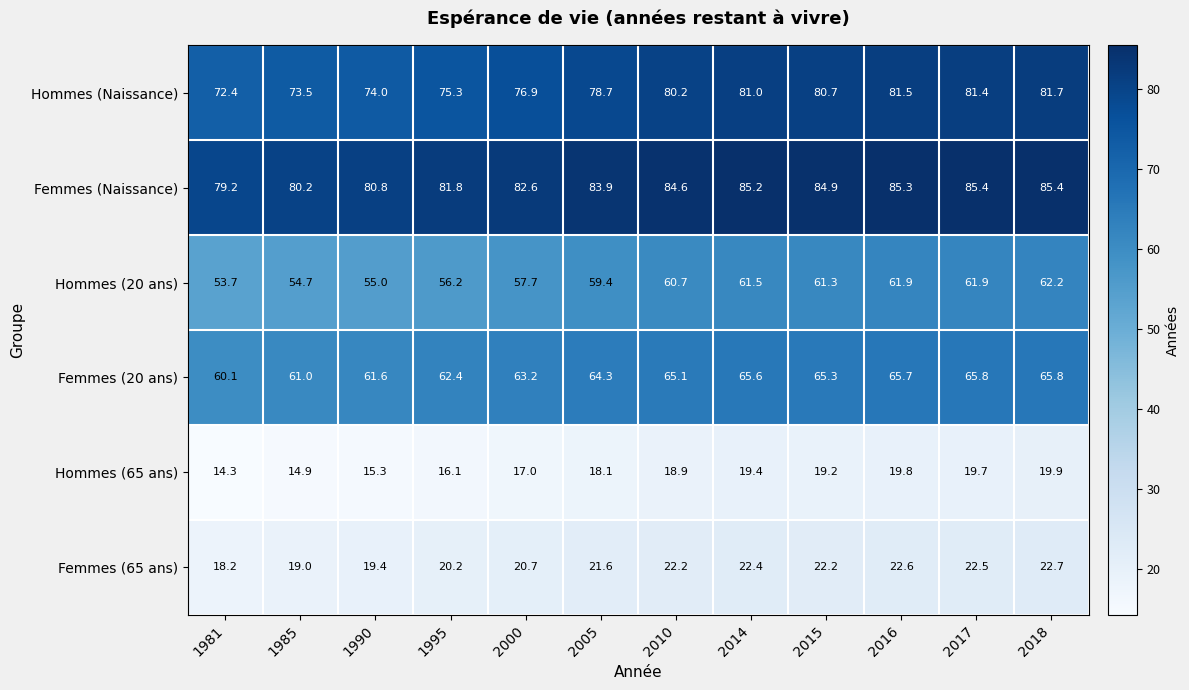

The value of Hommes (20 ans) at 2010 is 83.6. True or false?

False